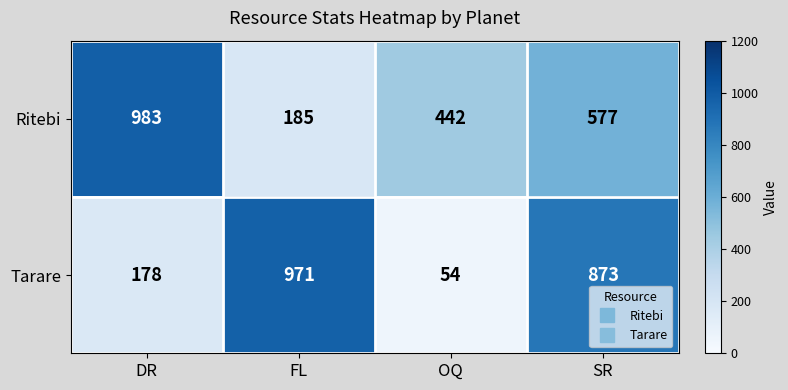

What is the difference between the maximum and minimum values in the Tarare series?

917